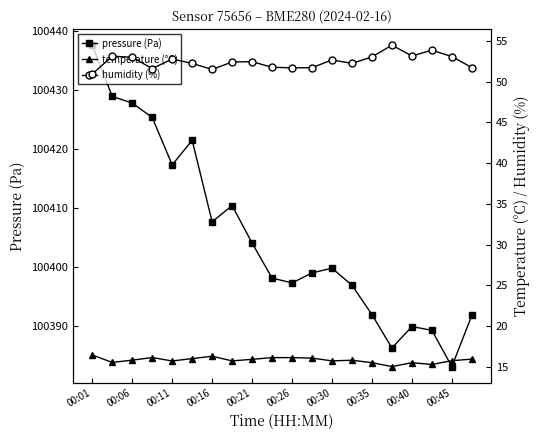

Which category has the highest value in the pressure (Pa) series?

00:01